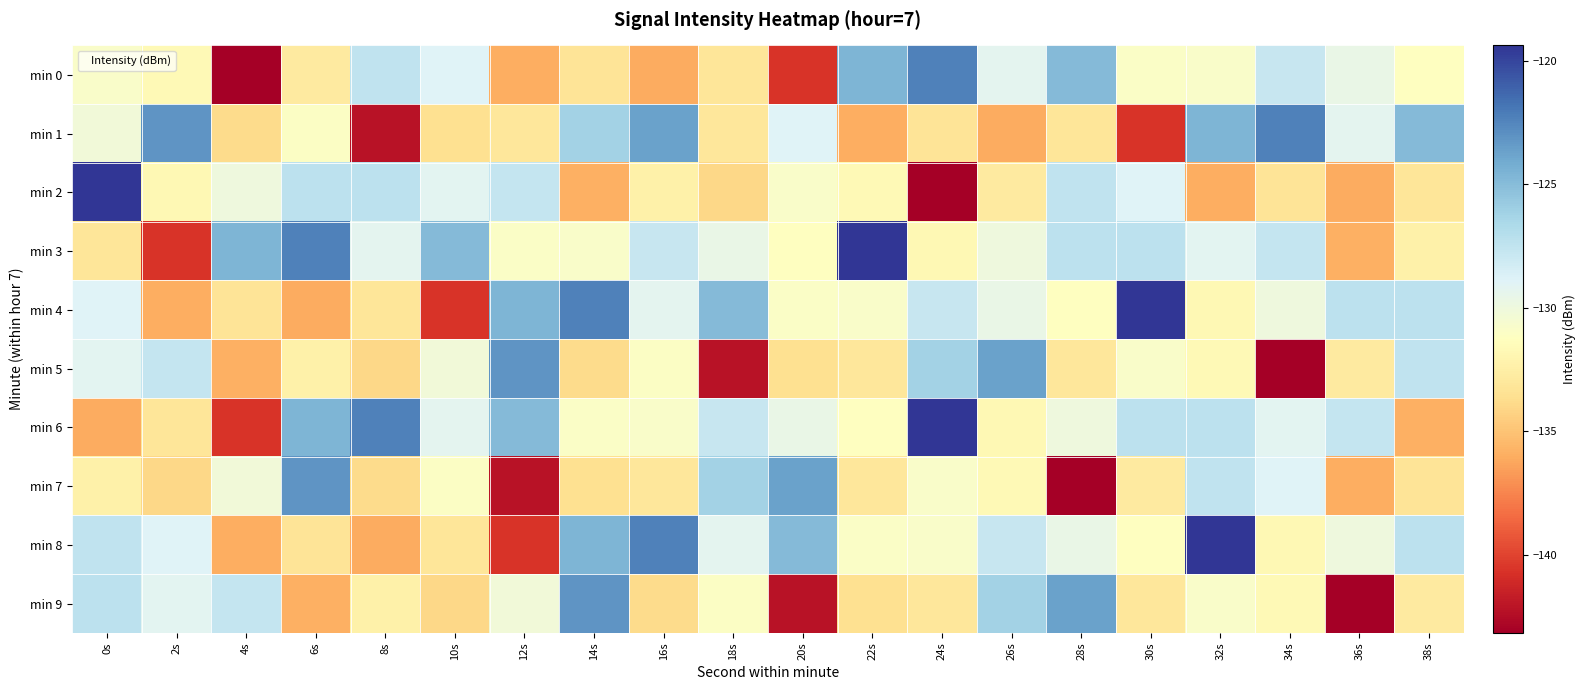

Reading left to right, transcribe all the data shown in this chart.

min 0: 0s=-130.9	2s=-131.7	4s=-143.2	6s=-132.8	8s=-127.5	10s=-128.9	12s=-136.0	14s=-133.3	16s=-136.1	18s=-133.2	20s=-140.6	22s=-124.6	24s=-122.3	26s=-129.3	28s=-124.9	30s=-131.0	32s=-130.9	34s=-127.8	36s=-129.7	38s=-131.2
min 1: 0s=-130.2	2s=-123.2	4s=-133.8	6s=-131.0	8s=-142.2	10s=-133.5	12s=-133.0	14s=-126.2	16s=-123.7	18s=-133.1	20s=-128.9	22s=-136.0	24s=-133.3	26s=-136.1	28s=-133.2	30s=-140.6	32s=-124.6	34s=-122.3	36s=-129.3	38s=-124.9
min 2: 0s=-119.4	2s=-131.8	4s=-130.0	6s=-127.4	8s=-127.3	10s=-129.2	12s=-127.7	14s=-135.9	16s=-132.4	18s=-134.0	20s=-130.9	22s=-131.7	24s=-143.2	26s=-132.8	28s=-127.5	30s=-128.9	32s=-136.0	34s=-133.3	36s=-136.1	38s=-133.2
min 3: 0s=-133.2	2s=-140.6	4s=-124.6	6s=-122.3	8s=-129.3	10s=-124.9	12s=-131.0	14s=-130.9	16s=-127.8	18s=-129.7	20s=-131.2	22s=-119.4	24s=-131.8	26s=-130.0	28s=-127.4	30s=-127.3	32s=-129.2	34s=-127.7	36s=-135.9	38s=-132.4
min 4: 0s=-128.9	2s=-136.0	4s=-133.3	6s=-136.1	8s=-133.2	10s=-140.6	12s=-124.6	14s=-122.3	16s=-129.3	18s=-124.9	20s=-131.0	22s=-130.9	24s=-127.8	26s=-129.7	28s=-131.2	30s=-119.4	32s=-131.8	34s=-130.0	36s=-127.4	38s=-127.3
min 5: 0s=-129.2	2s=-127.7	4s=-135.9	6s=-132.4	8s=-134.0	10s=-130.2	12s=-123.2	14s=-133.8	16s=-131.0	18s=-142.2	20s=-133.5	22s=-133.0	24s=-126.2	26s=-123.7	28s=-133.1	30s=-130.9	32s=-131.7	34s=-143.2	36s=-132.8	38s=-127.5
min 6: 0s=-136.1	2s=-133.2	4s=-140.6	6s=-124.6	8s=-122.3	10s=-129.3	12s=-124.9	14s=-131.0	16s=-130.9	18s=-127.8	20s=-129.7	22s=-131.2	24s=-119.4	26s=-131.8	28s=-130.0	30s=-127.4	32s=-127.3	34s=-129.2	36s=-127.7	38s=-135.9
min 7: 0s=-132.4	2s=-134.0	4s=-130.2	6s=-123.2	8s=-133.8	10s=-131.0	12s=-142.2	14s=-133.5	16s=-133.0	18s=-126.2	20s=-123.7	22s=-133.1	24s=-130.9	26s=-131.7	28s=-143.2	30s=-132.8	32s=-127.5	34s=-128.9	36s=-136.0	38s=-133.3
min 8: 0s=-127.5	2s=-128.9	4s=-136.0	6s=-133.3	8s=-136.1	10s=-133.2	12s=-140.6	14s=-124.6	16s=-122.3	18s=-129.3	20s=-124.9	22s=-131.0	24s=-130.9	26s=-127.8	28s=-129.7	30s=-131.2	32s=-119.4	34s=-131.8	36s=-130.0	38s=-127.4
min 9: 0s=-127.3	2s=-129.2	4s=-127.7	6s=-135.9	8s=-132.4	10s=-134.0	12s=-130.2	14s=-123.2	16s=-133.8	18s=-131.0	20s=-142.2	22s=-133.5	24s=-133.0	26s=-126.2	28s=-123.7	30s=-133.1	32s=-130.9	34s=-131.7	36s=-143.2	38s=-132.8